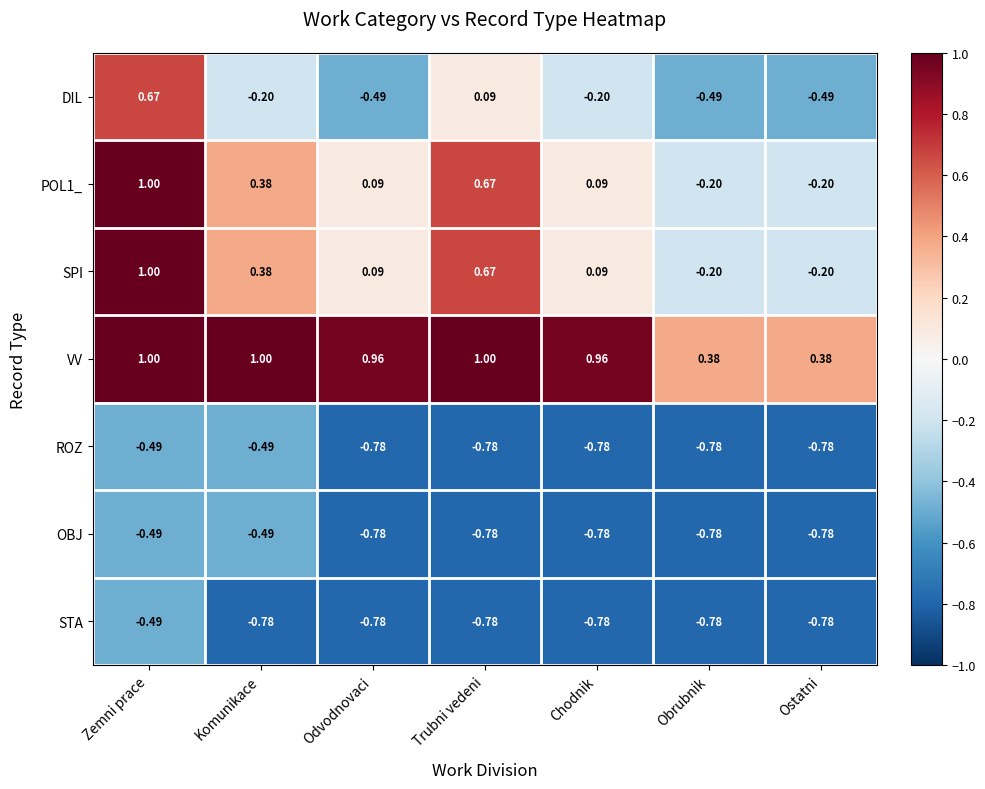

At which label does SPI first exceed 0?

Zemni prace